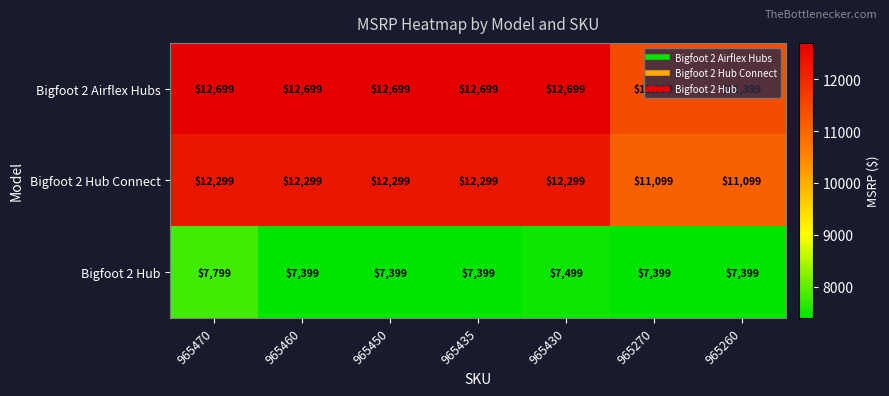

The value of Bigfoot 2 Hub at 965470 is 13683. True or false?

False